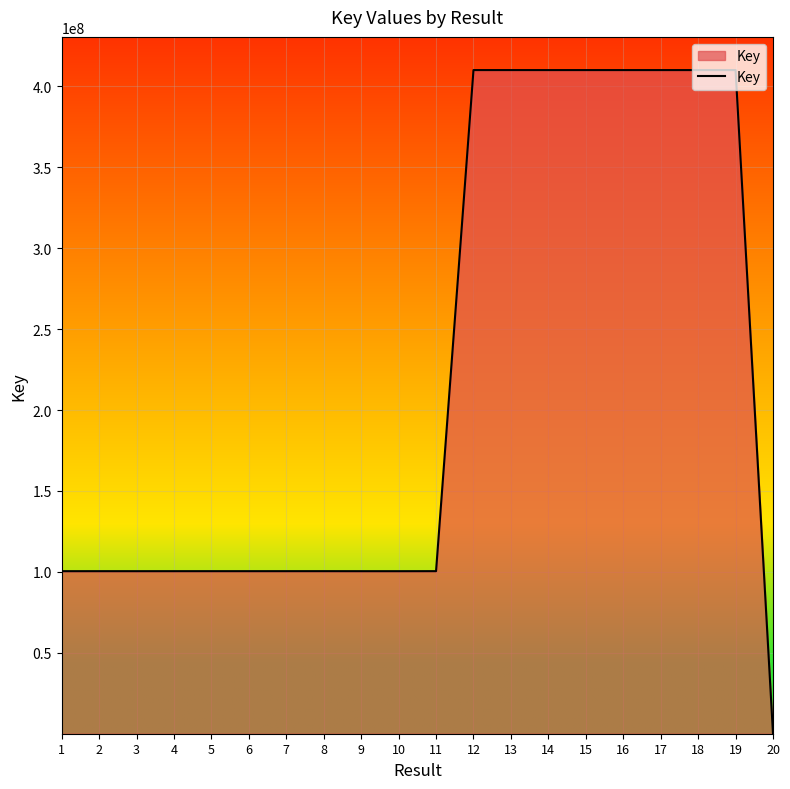

What is the change in value from 11 to 16?

+309601771